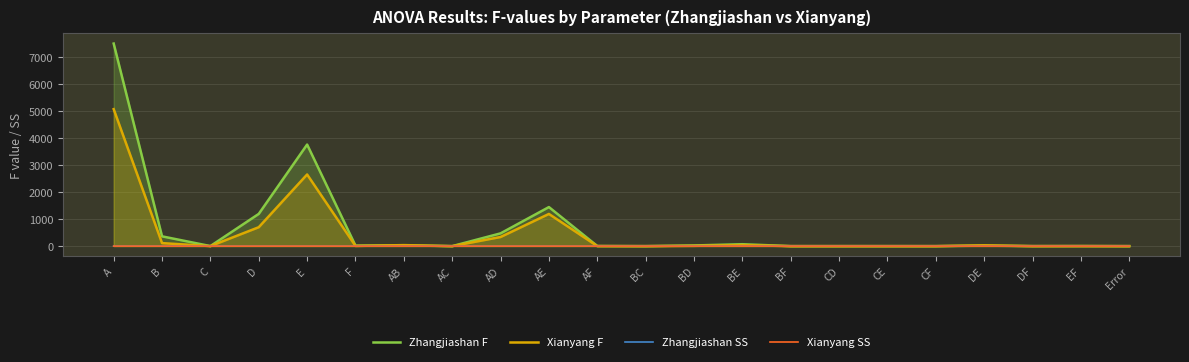

List the labels in order of Xianyang SS value, largest first.

A, E, AE, D, AD, Error, B, AB, BE, DE, BD, F, AF, EF, DF, C, CE, AC, CD, BF, BC, CF